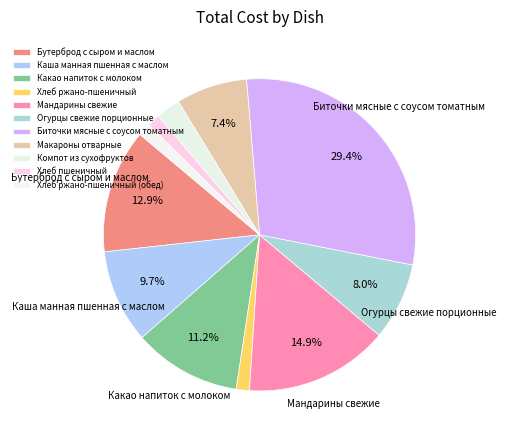

Is Какао напиток с молоком the majority of the pie?

No